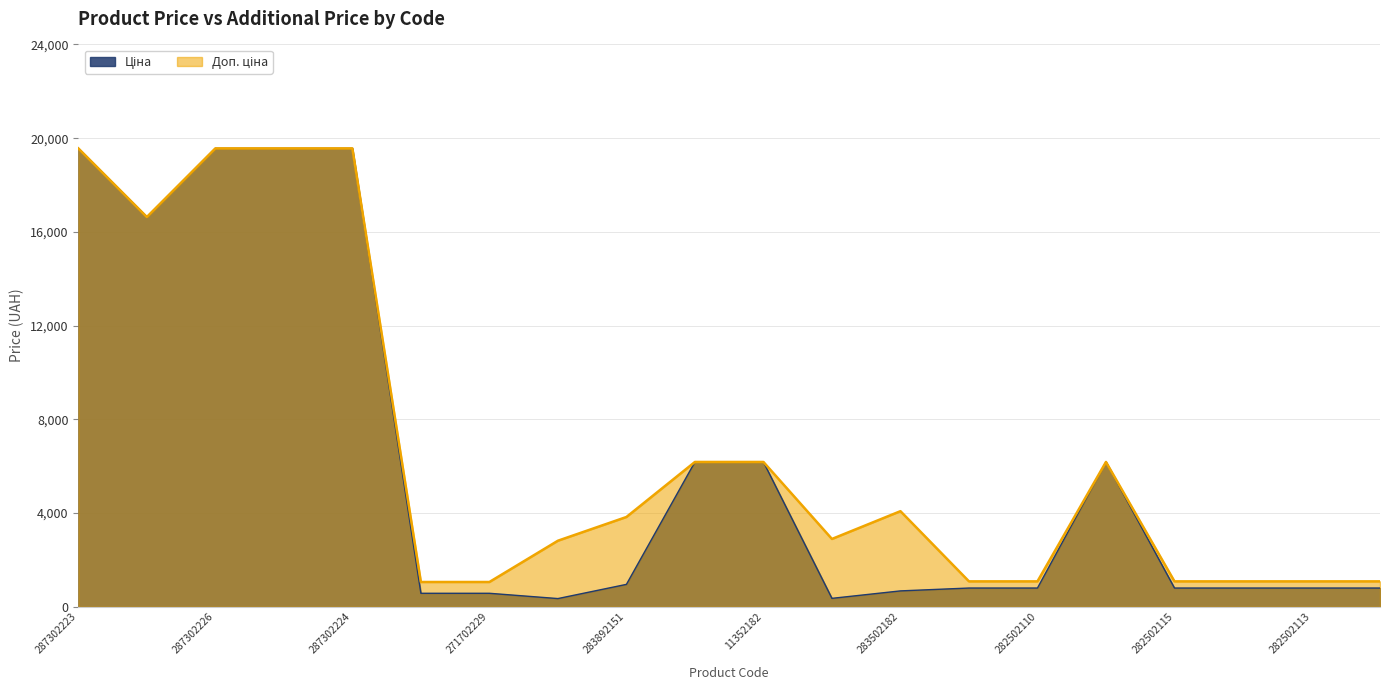

List the series in order of their overall mean, highest first.

Доп. ціна, Ціна